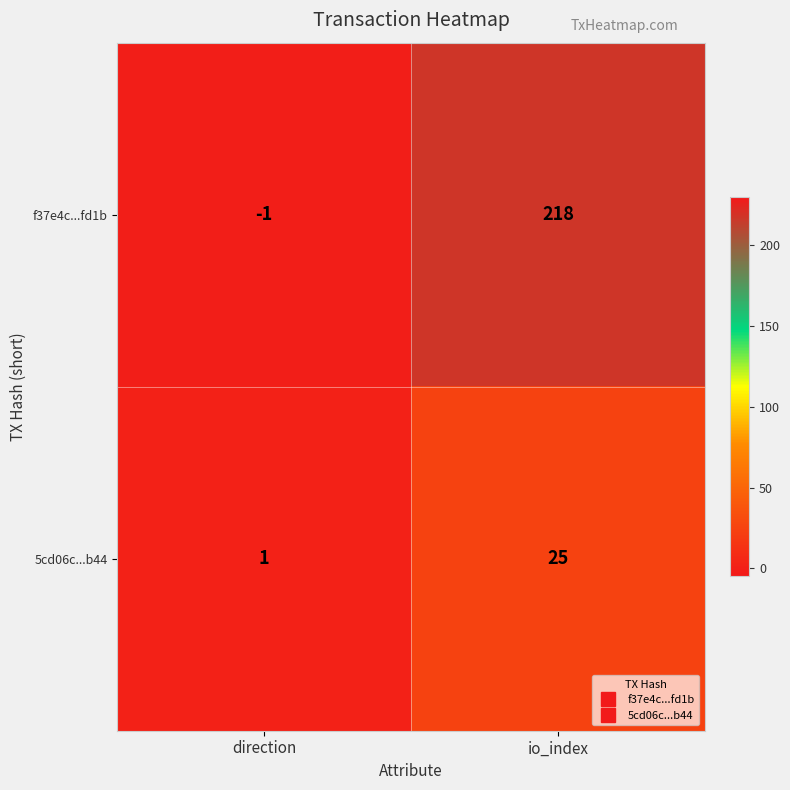

Which series has the largest total across all categories?

f37e4c...fd1b